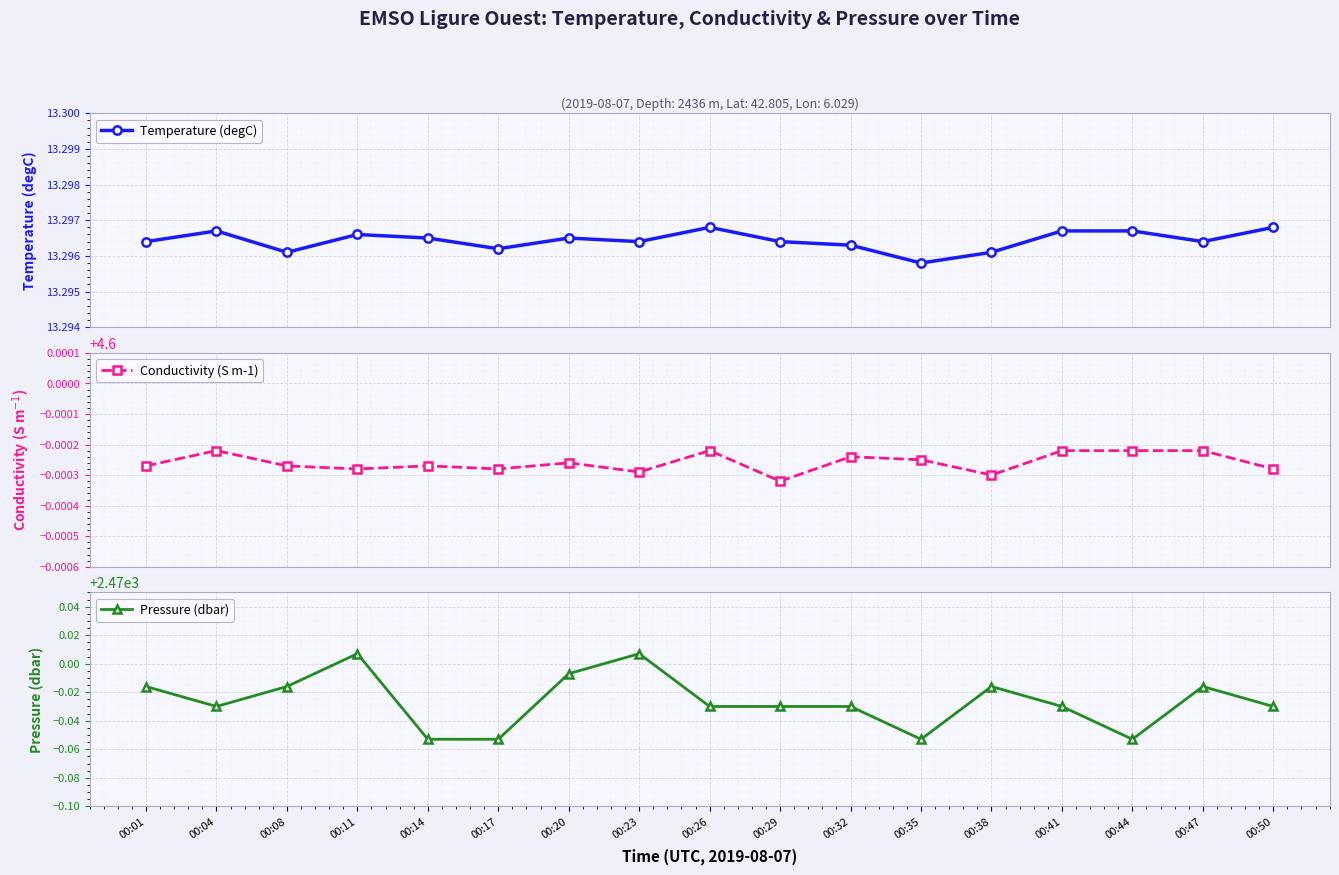

What is the spread (max minus min) of values at 00:29?

2465.4